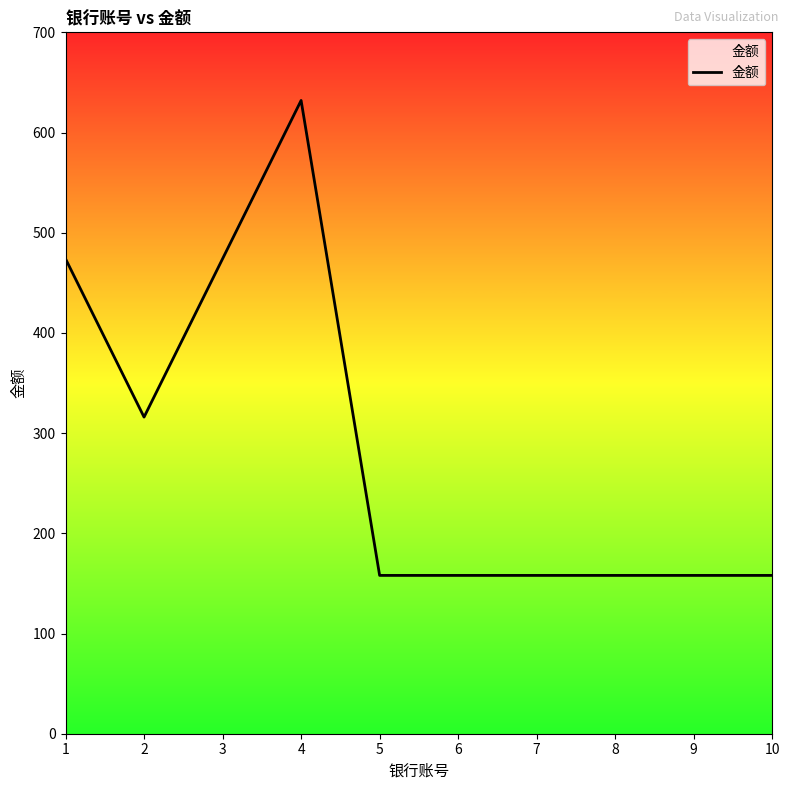

What is the difference between the second highest and minimum values?

316